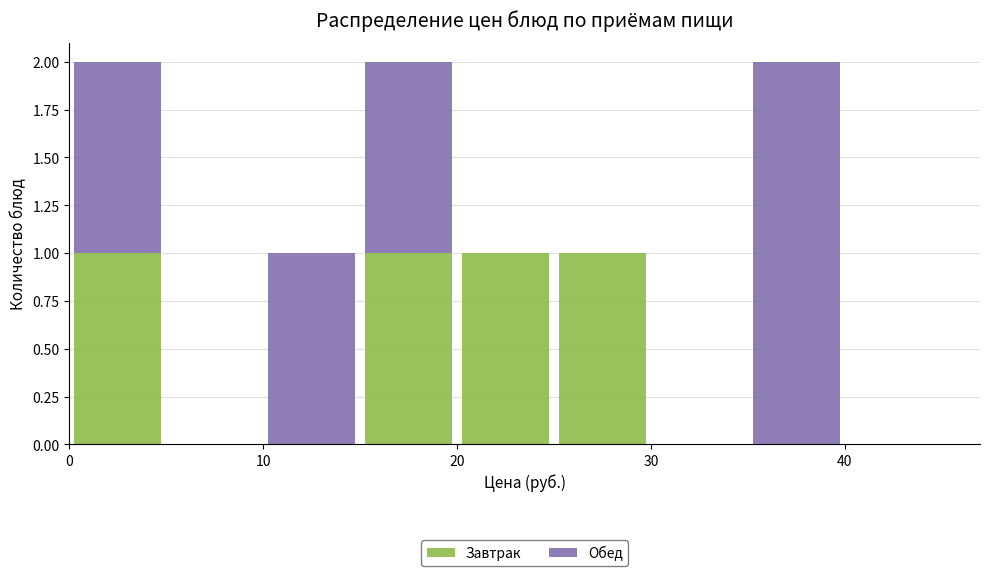

Reading left to right, list every stacked bar in this chart as the range it spans on the x-axis followed by its total height. The values are not printed on the chart, so give them approximately, as read against the axis.

0 to 5: 2
5 to 10: 0
10 to 15: 1
15 to 20: 2
20 to 25: 1
25 to 30: 1
30 to 35: 0
35 to 40: 2
40 to 45: 0